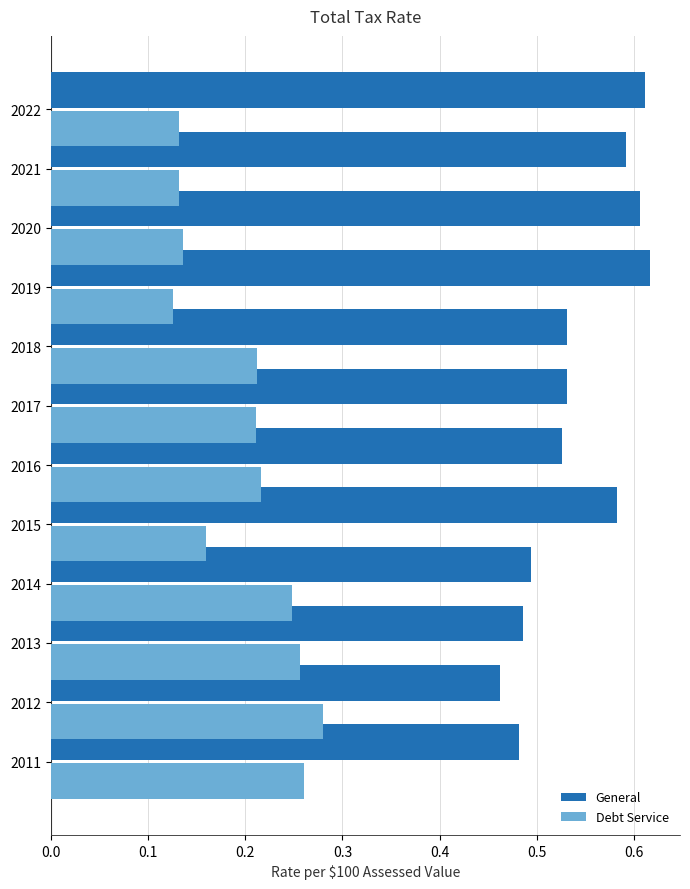

The value of Debt Service at 2018 is 0.4. True or false?

False